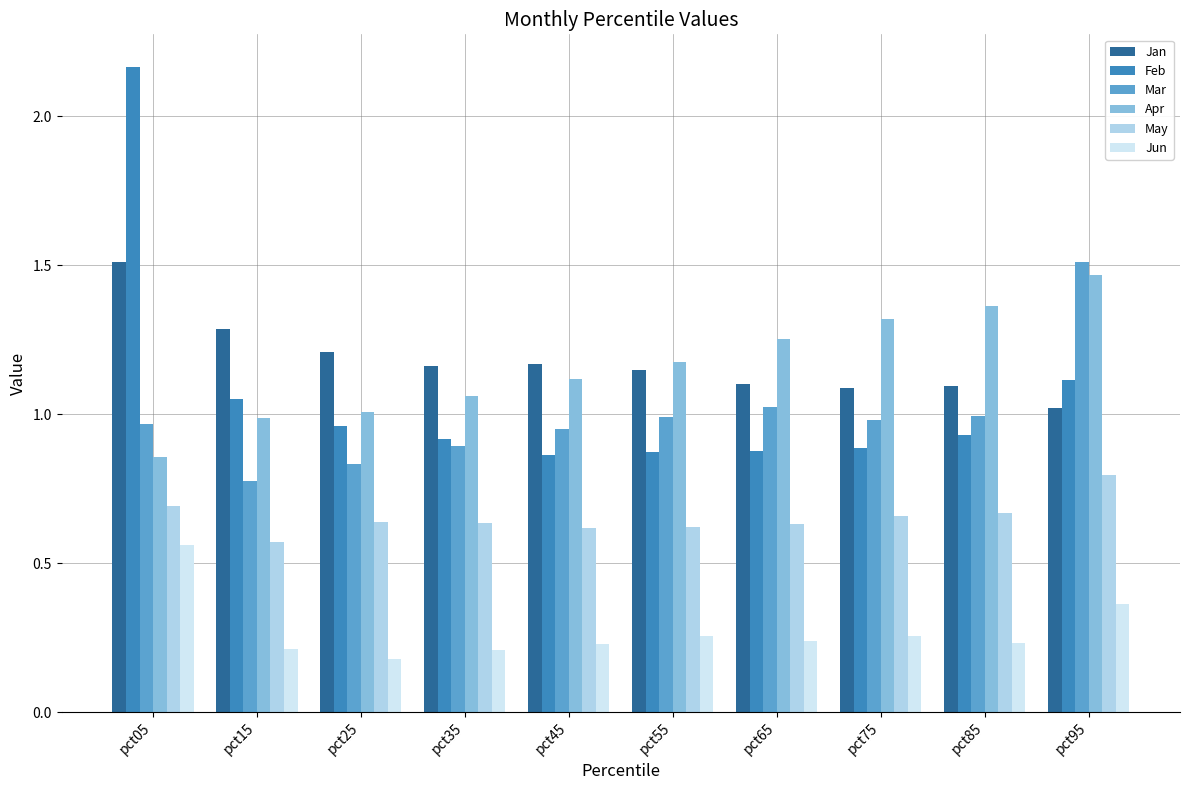

The Mar series shows 1.0 at pct65. True or false?

True